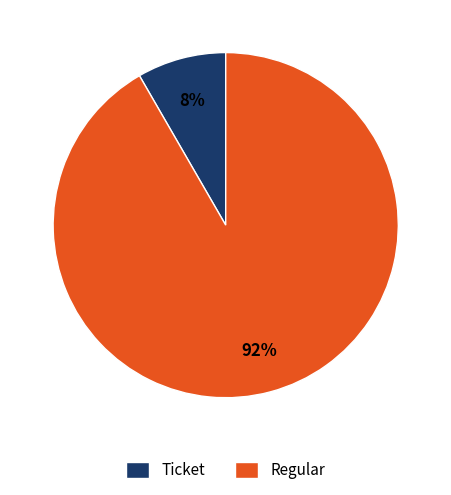

How many slices are in this pie chart?

2